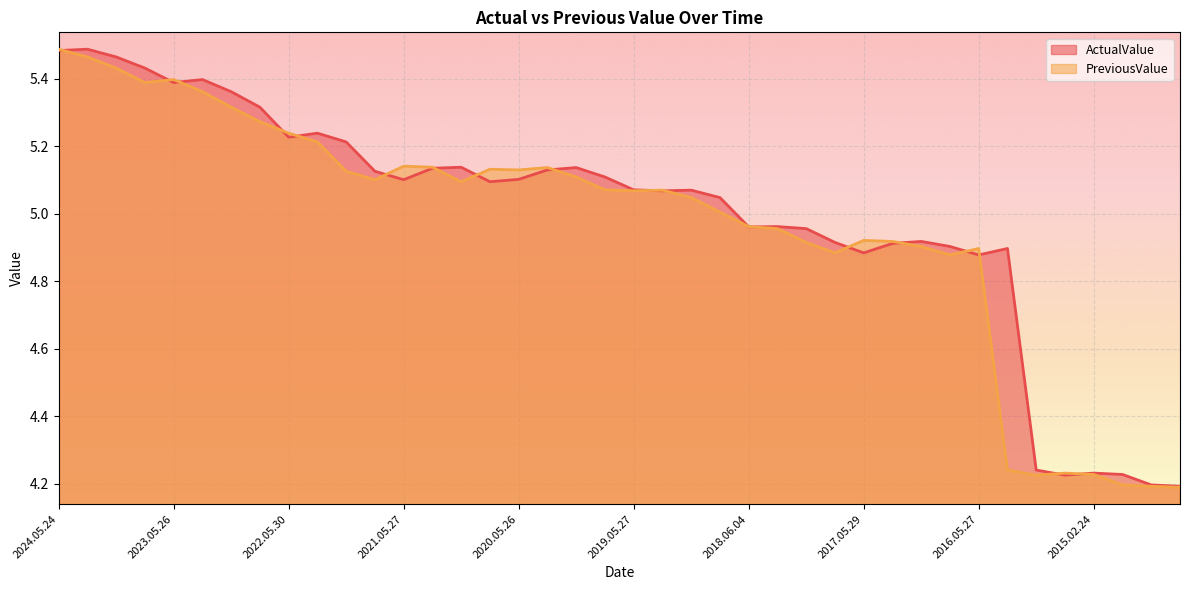

What is the label of the 7th point from the left?

2022.11.25